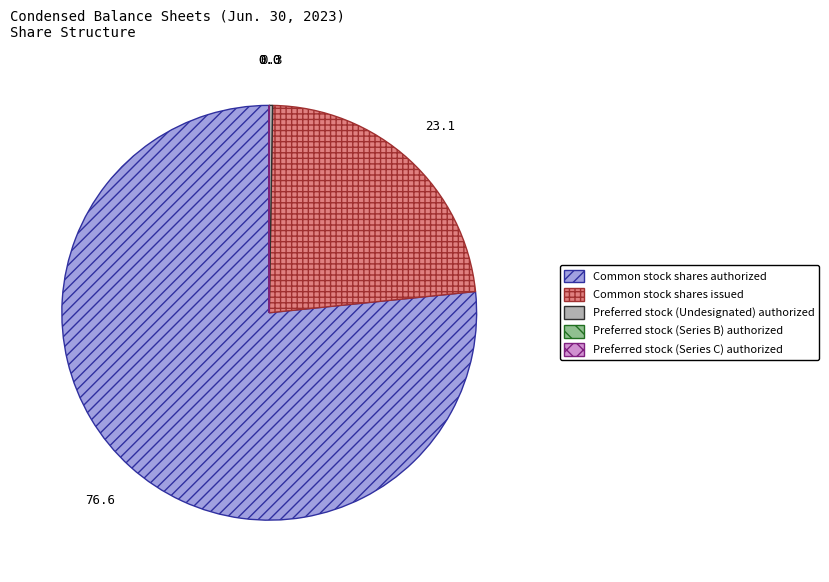

Is it true that Common stock shares authorized is 71% of the pie?

False